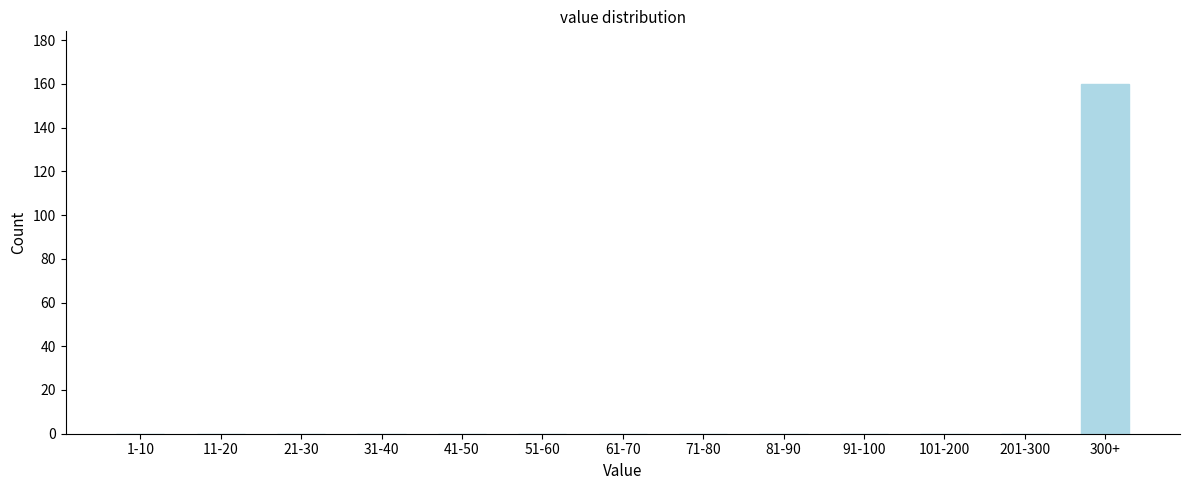

True or false: the data shows 238 at 300+.

False